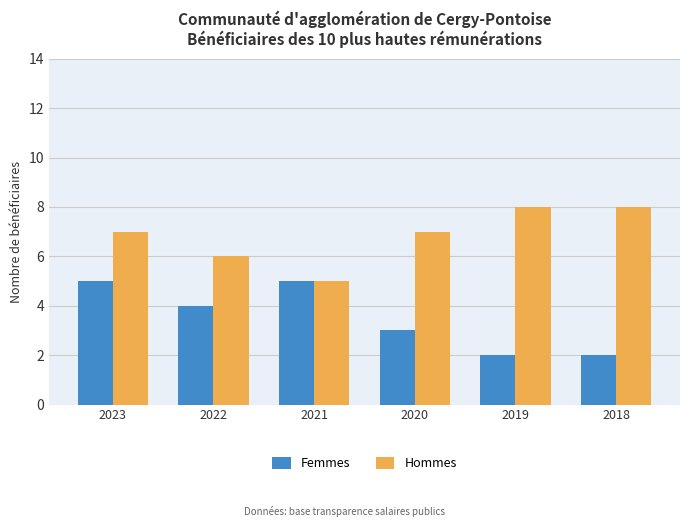

The Femmes series shows 7 at 2023. True or false?

False